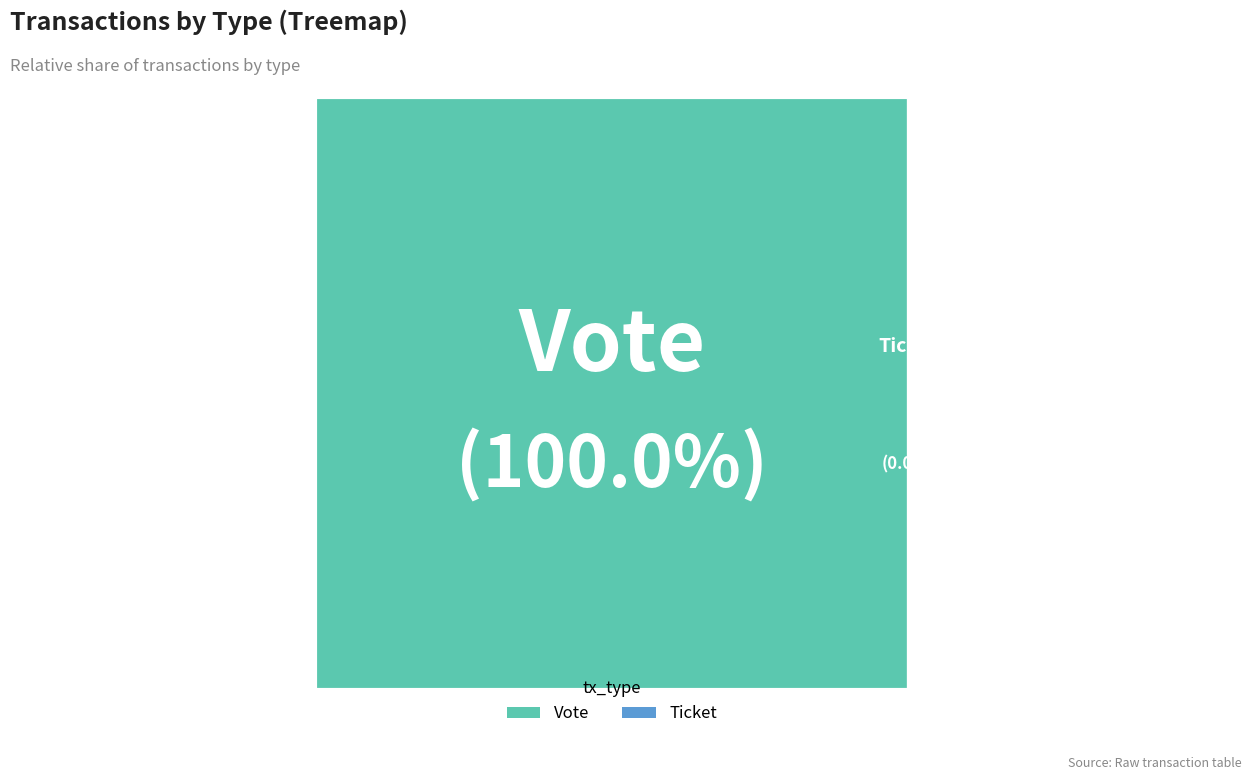

To the nearest percent, what is the difference between the largest and smallest slice percentages?

100%